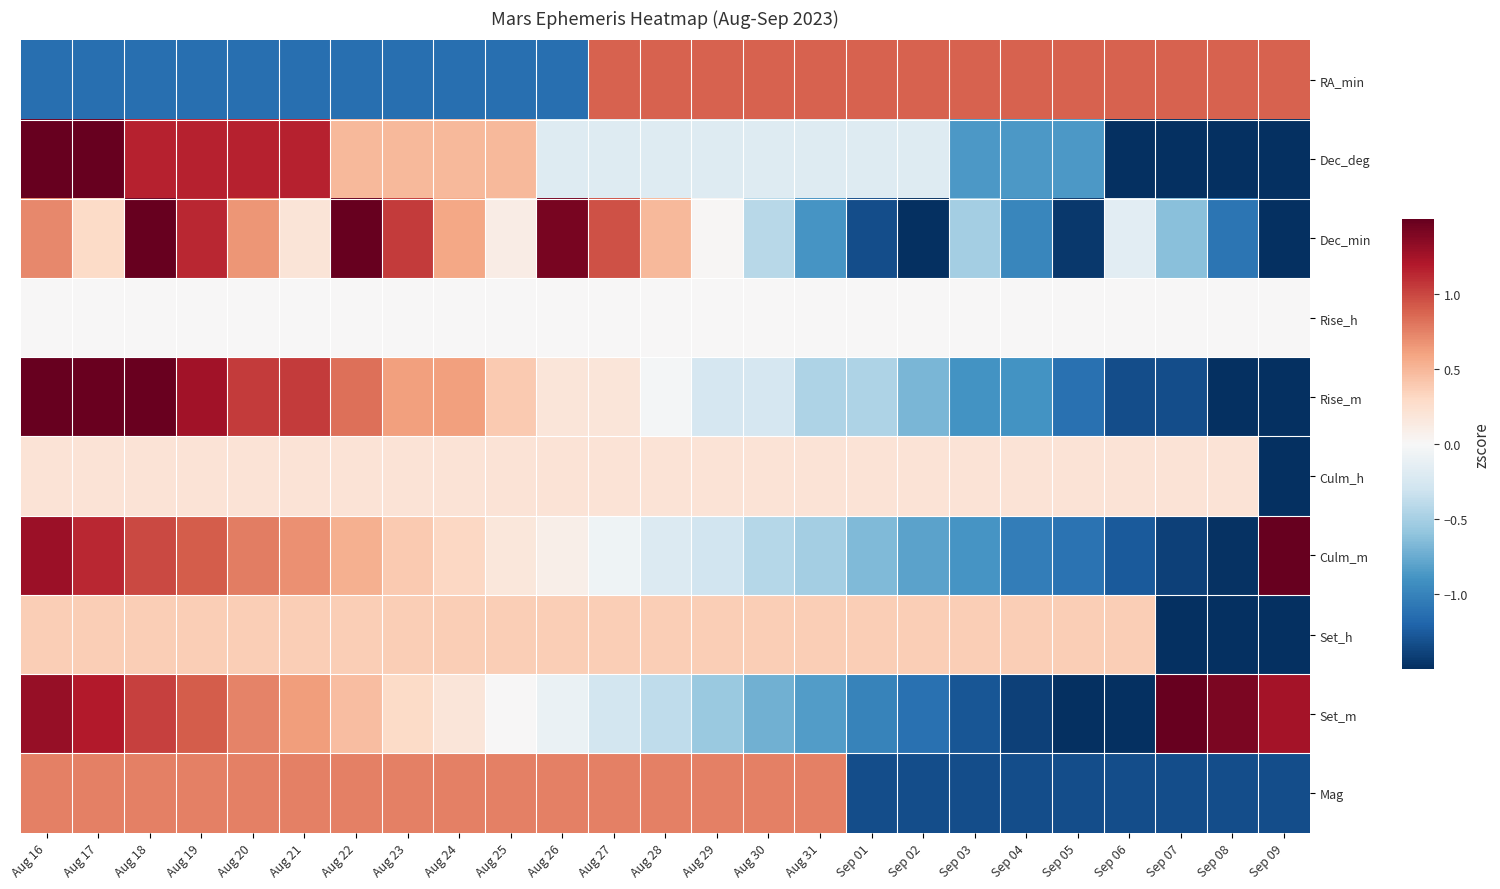

How many distinct data groups are displayed?

10